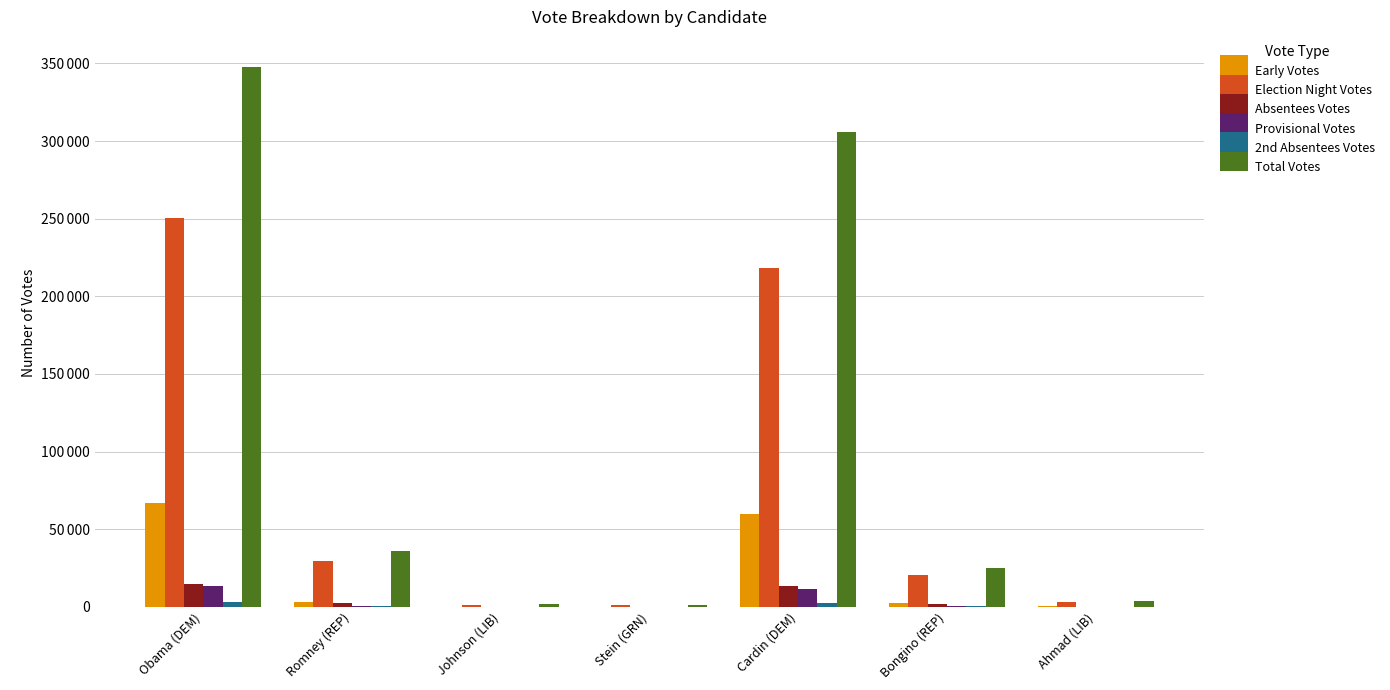

True or false: 2nd Absentees Votes has a value of 2754 at Cardin (DEM).

True